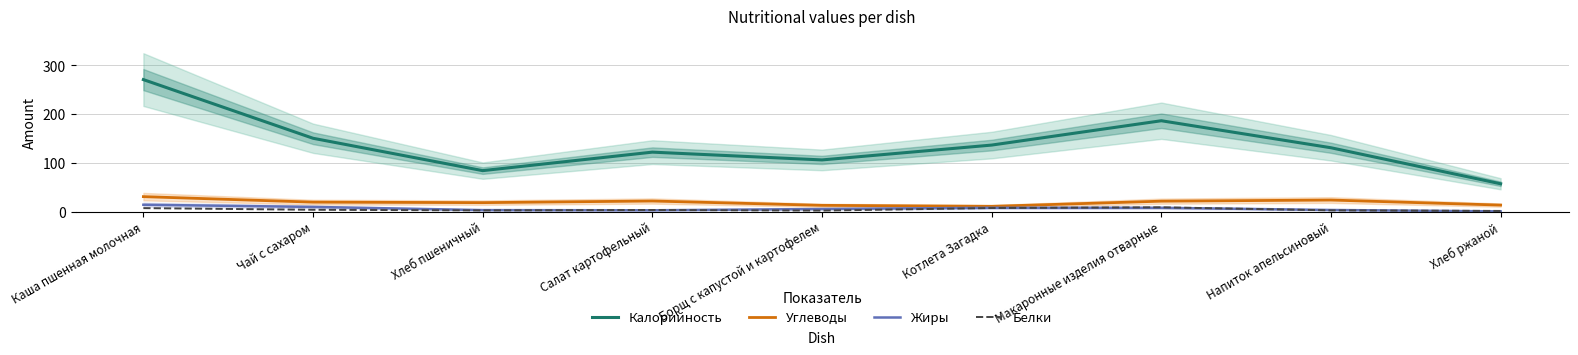

Reading left to right, list all the values displayed in this chart.

Калорийность: Каша пшенная молочная=271.0	Чай с сахаром=150.5	Хлеб пшеничный=84.0	Салат картофельный=122.0	Борщ с капустой и картофелем=106.0	Котлета Загадка=136.5	Макаронные изделия отварные=186.5	Напиток апельсиновый=131.0	Хлеб ржаной=57.0
Углеводы: Каша пшенная молочная=30.6	Чай с сахаром=19.3	Хлеб пшеничный=18.3	Салат картофельный=21.6	Борщ с капустой и картофелем=12.7	Котлета Загадка=10.7	Макаронные изделия отварные=21.3	Напиток апельсиновый=23.6	Хлеб ржаной=13.2
Жиры: Каша пшенная молочная=13.9	Чай с сахаром=9.5	Хлеб пшеничный=2.9	Салат картофельный=2.6	Борщ с капустой и картофелем=5.2	Котлета Загадка=7.6	Макаронные изделия отварные=7.6	Напиток апельсиновый=3.2	Хлеб ржаной=0.3
Белки: Каша пшенная молочная=7.0	Чай с сахаром=3.6	Хлеб пшеничный=2.3	Салат картофельный=3.2	Борщ с капустой и картофелем=1.9	Котлета Загадка=7.2	Макаронные изделия отварные=8.7	Напиток апельсиновый=2.4	Хлеб ржаной=1.2